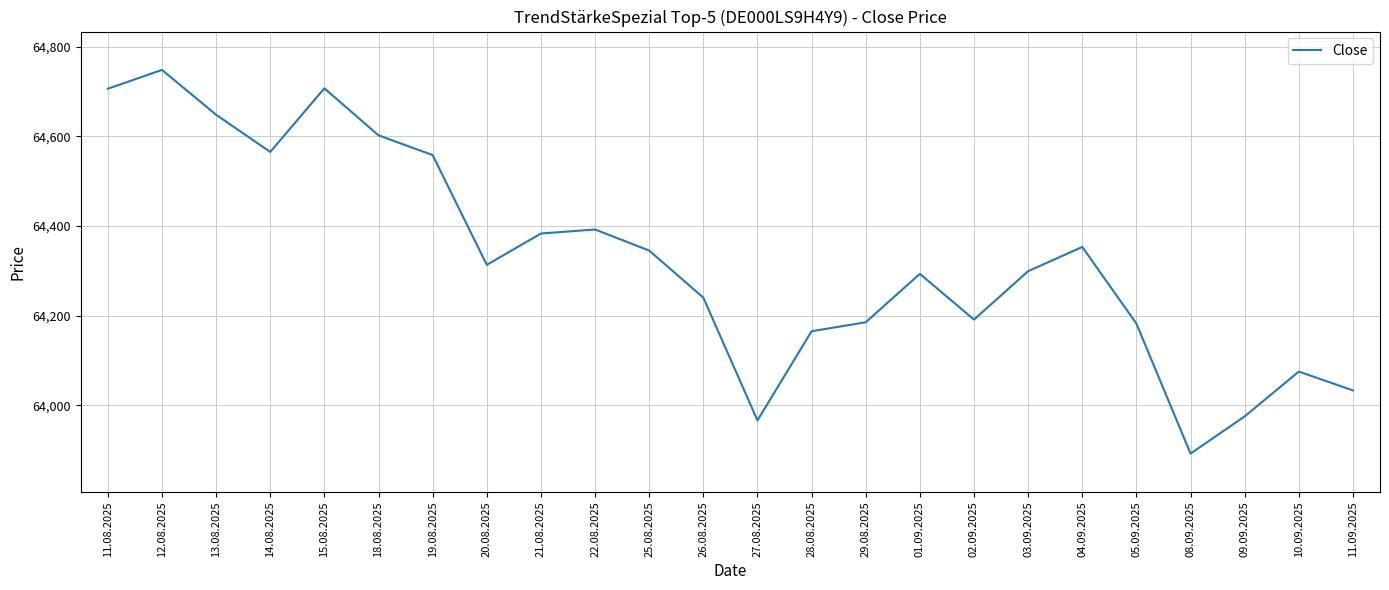

The chart shows a value of 64392 at 22.08.2025. True or false?

True